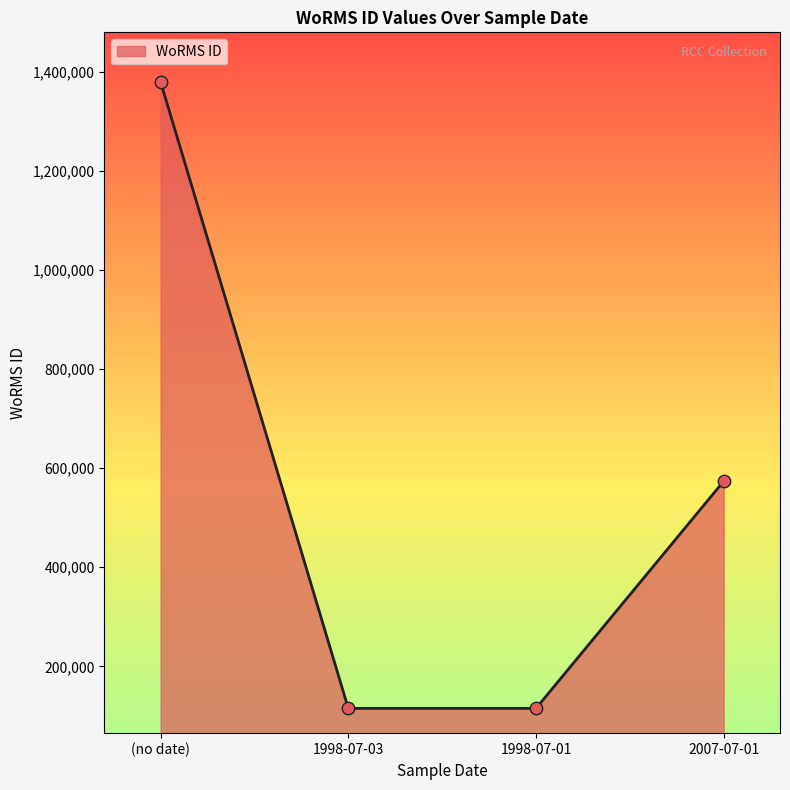

What is the ratio of the value at 1998-07-03 to the value at 1998-07-01?

1.0